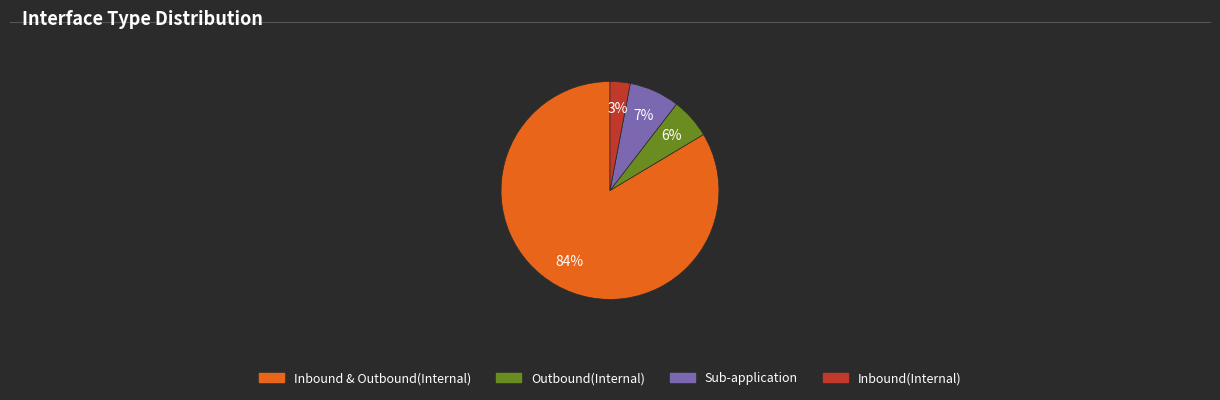

To the nearest percent, what portion does Outbound(Internal) represent?

6%